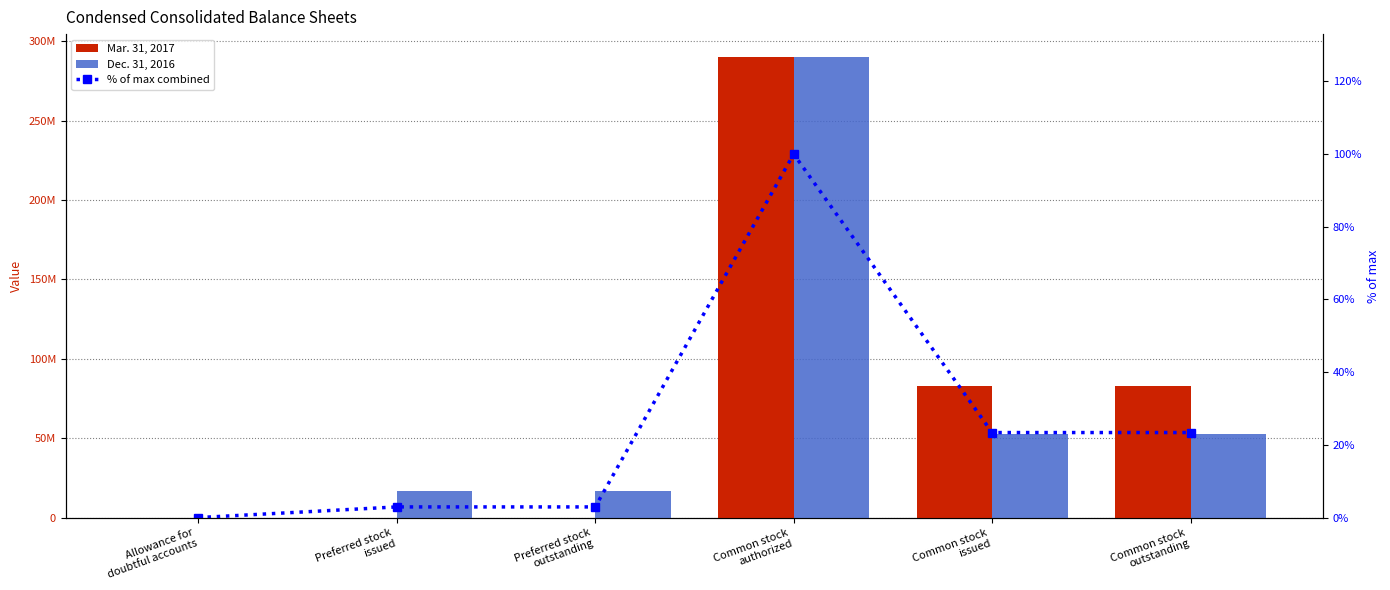

At how many categories does at least one series exceed 264710504?

1